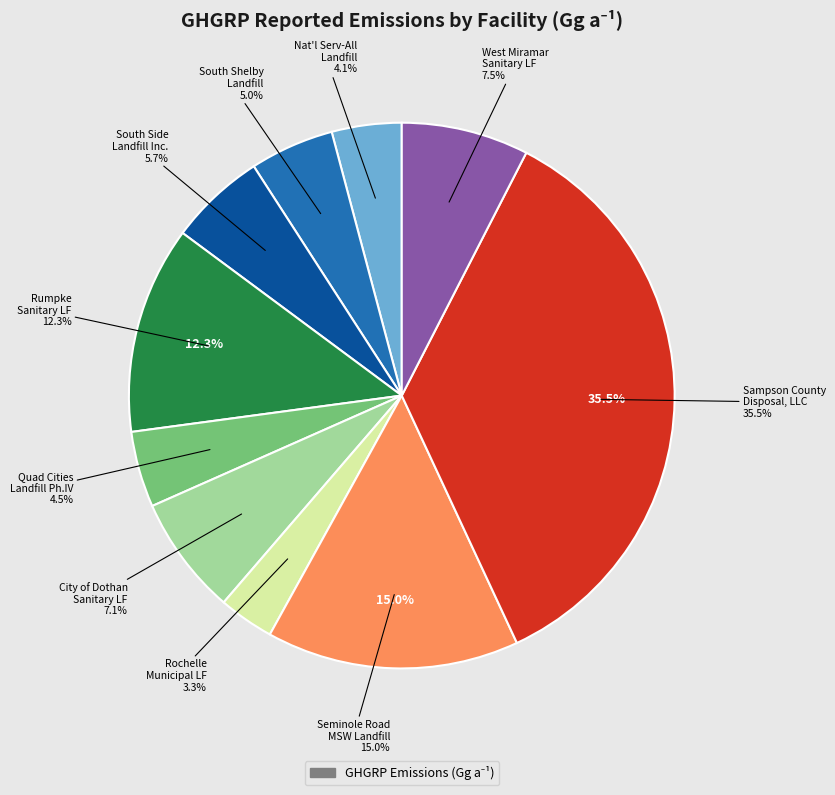

Combined, do 4. Rumpke Sanitary Landfill and 5. Quad Cities Landfill Phase IV account for over 50%?

No